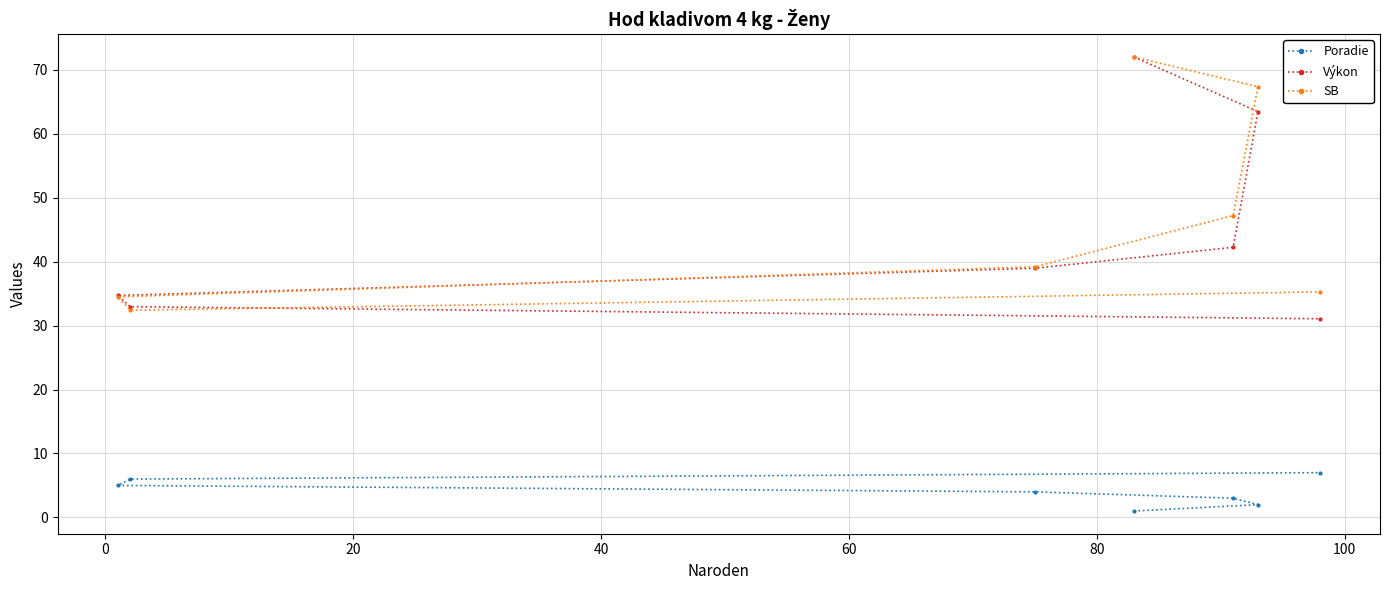

What is the difference between the maximum and minimum values in the SB series?

39.6